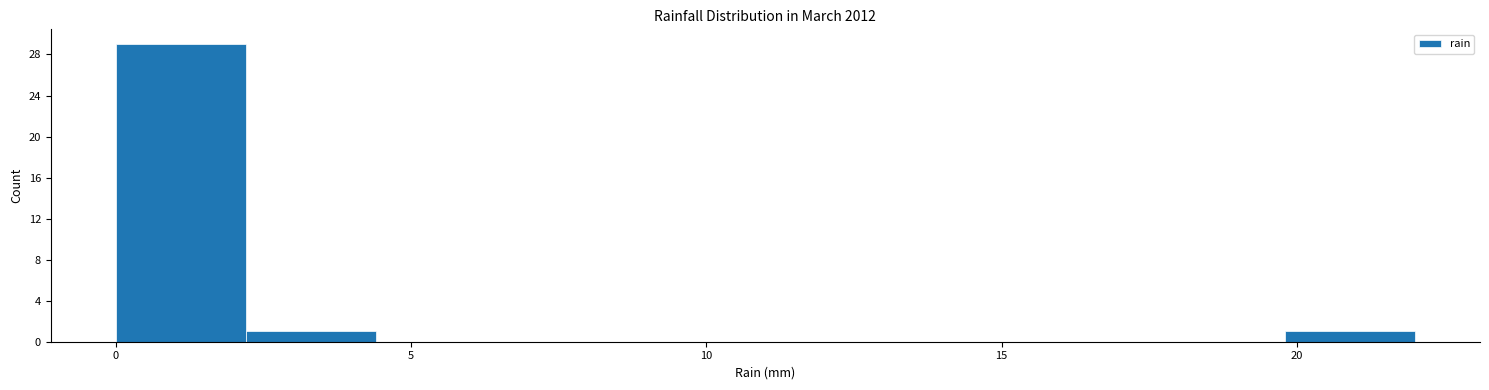

Reading left to right, list every bar in this chart as the range it spans on the x-axis followed by its height. Neither the bar edges nor the heights are printed on the chart, so give them approximately, as read against the axes.

0.0 to 2.2: 29
2.2 to 4.4: 1
4.4 to 6.6: 0
6.6 to 8.8: 0
8.8 to 11.0: 0
11.0 to 13.2: 0
13.2 to 15.4: 0
15.4 to 17.6: 0
17.6 to 19.8: 0
19.8 to 22.0: 1